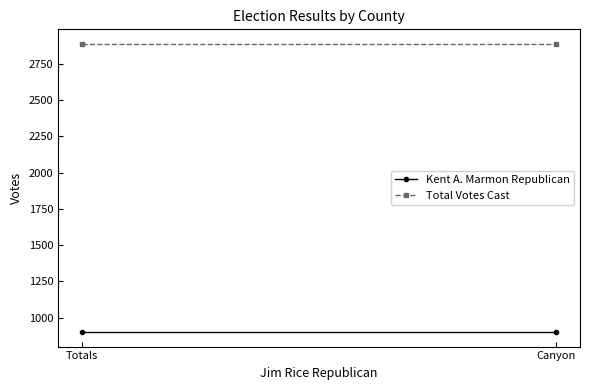

Between Canyon and Totals, which is larger?

Canyon